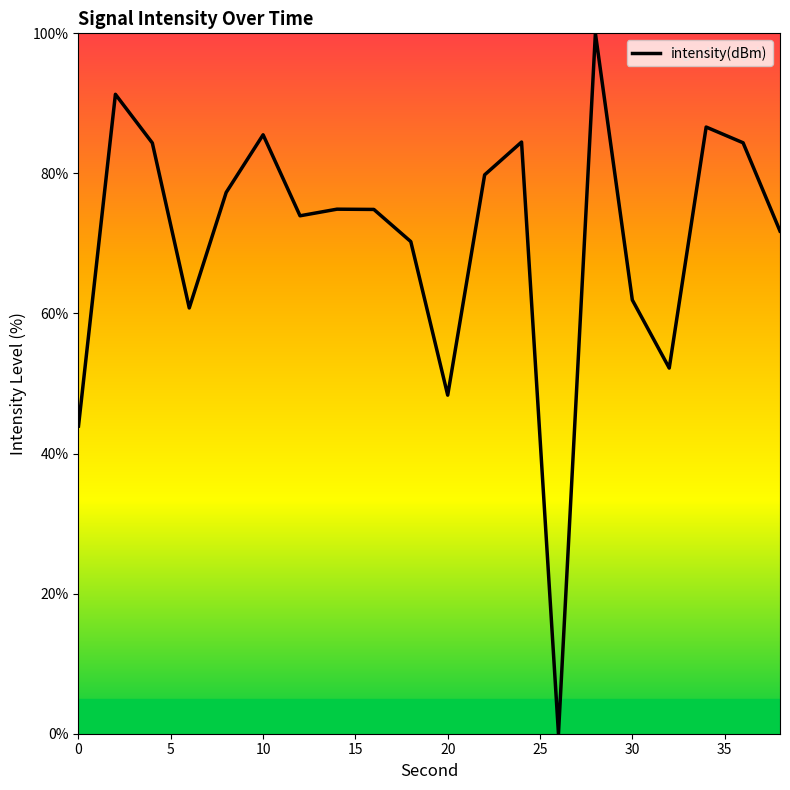

Count the number of data series in this chart.

1